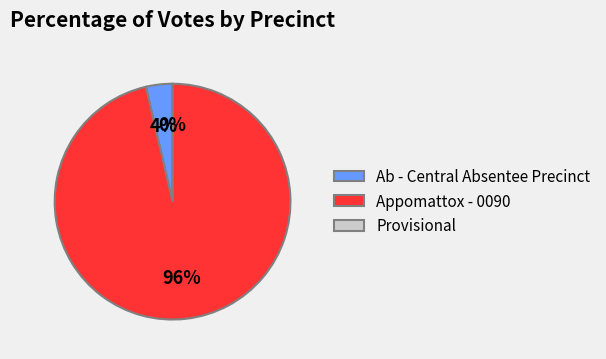

Which slice represents more than half of the pie?

Appomattox - 0090